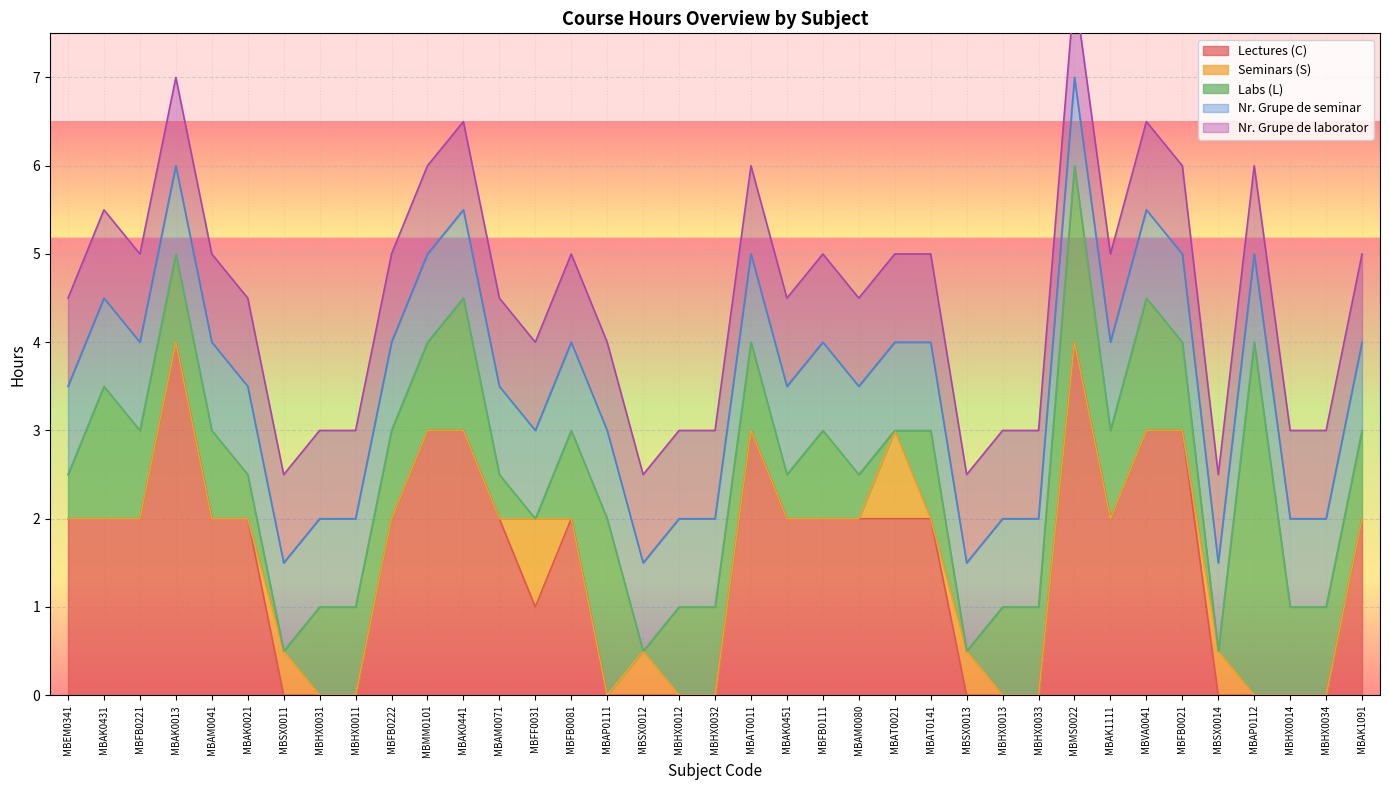

How many positive values does the C (ore conv) series have?

23